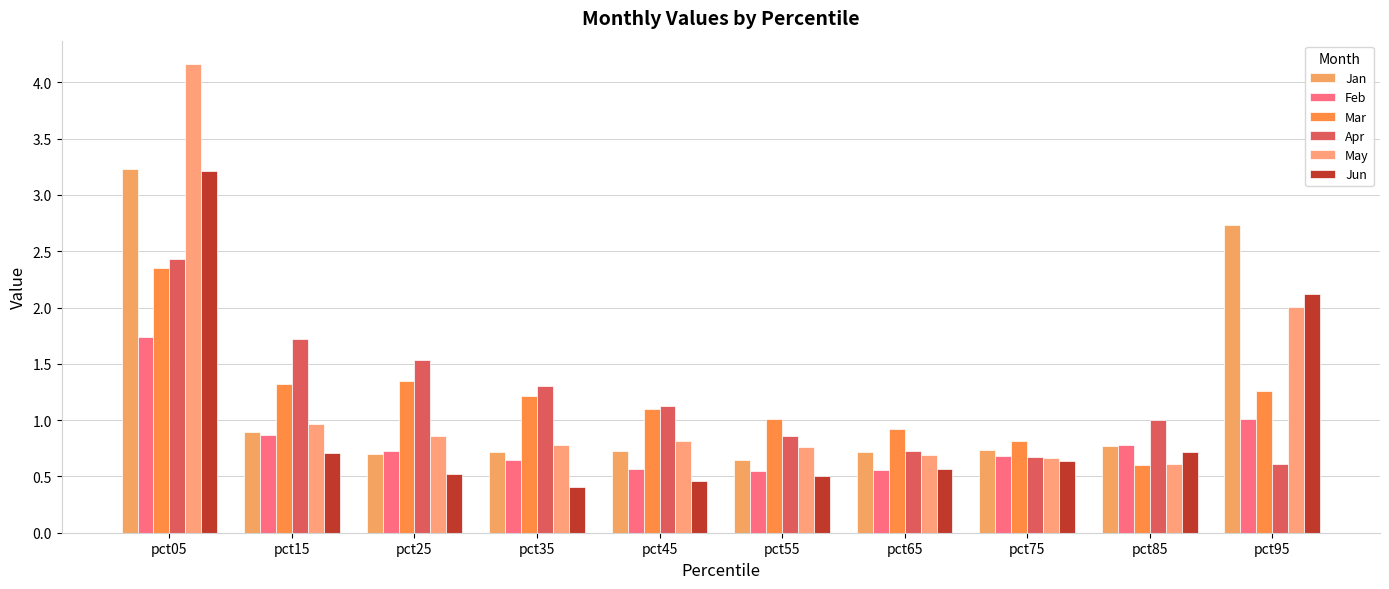

At which category does the chart reach its peak across all series?

pct05